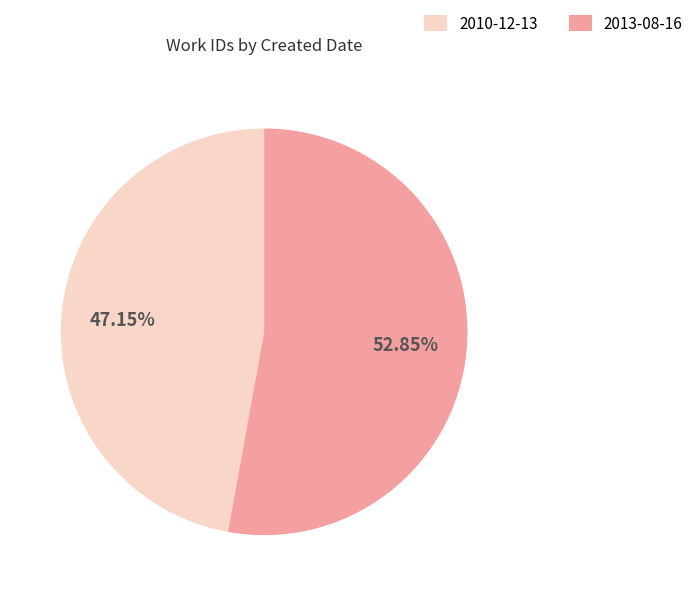

The 2010-12-13 slice represents 47% of the pie. True or false?

True